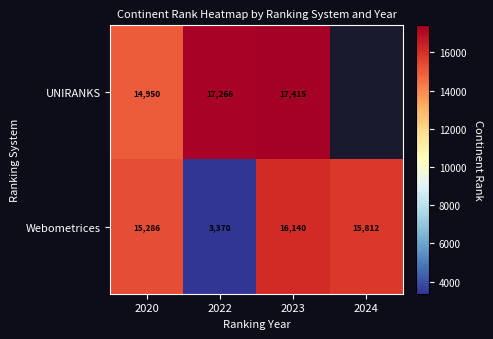

Which has a higher value, 2024 or 2023?

2023